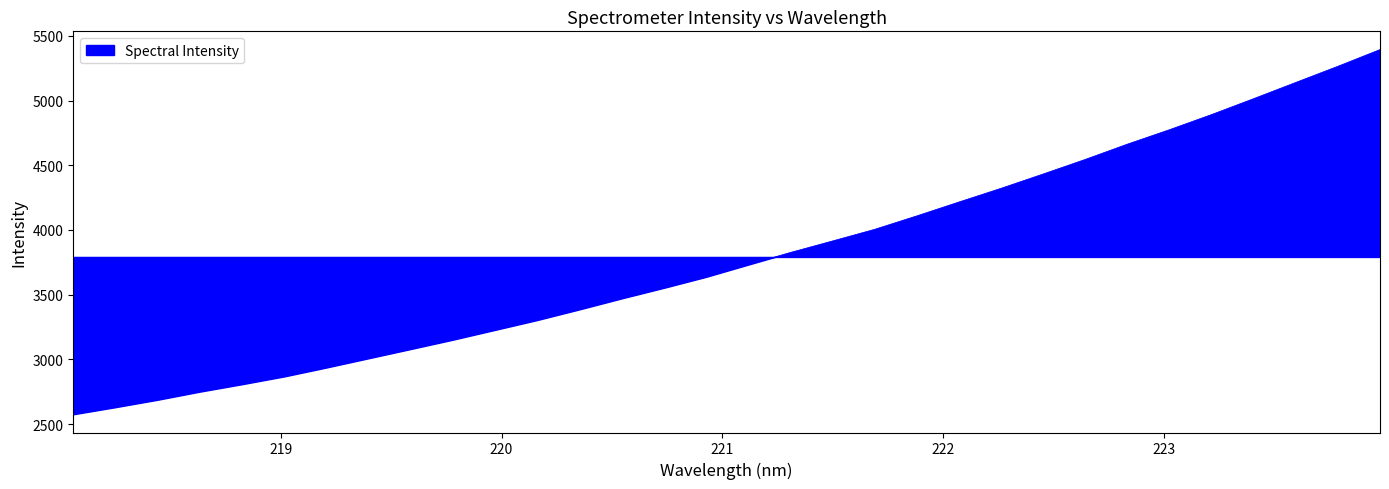

What is the minimum value shown in the chart?

2575.9